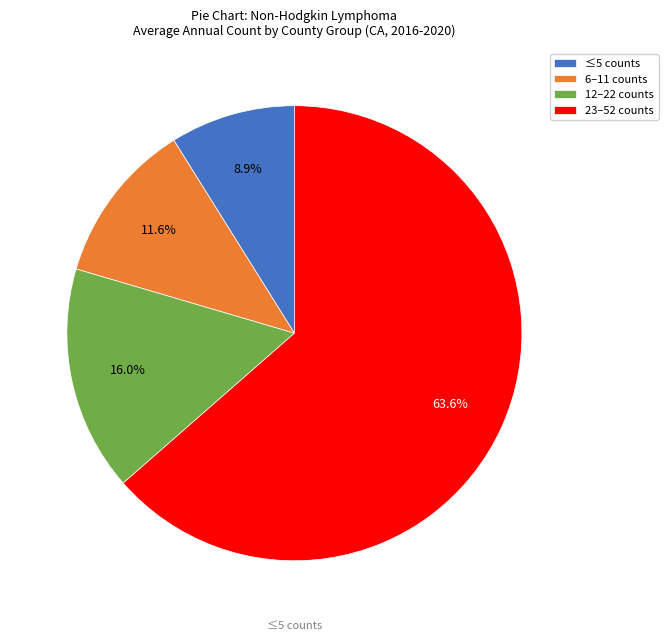

What is the ratio of the value at 23–52 counts to the value at 12–22 counts?

4.0